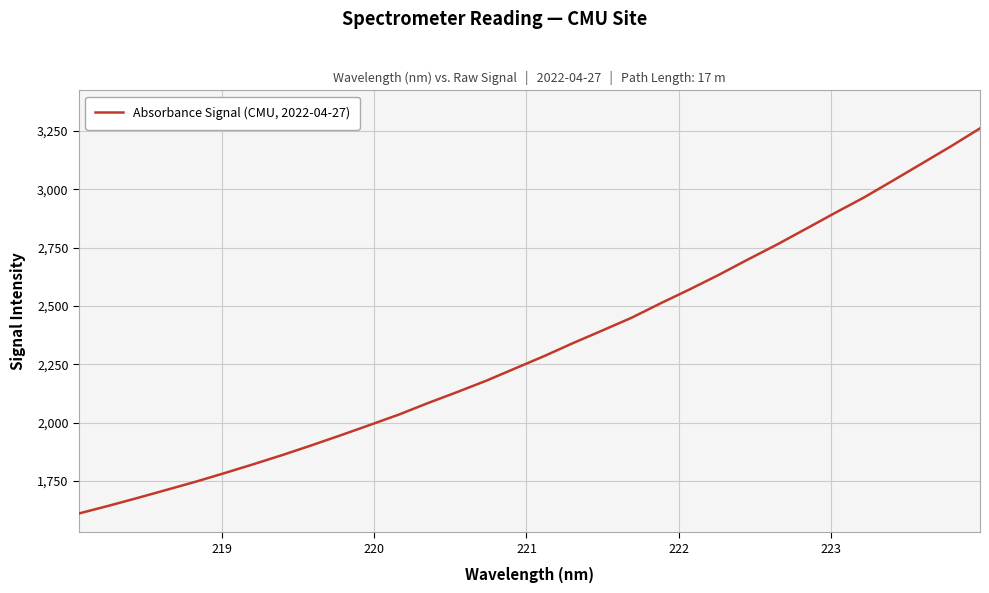

What is the smallest value displayed?

1610.8